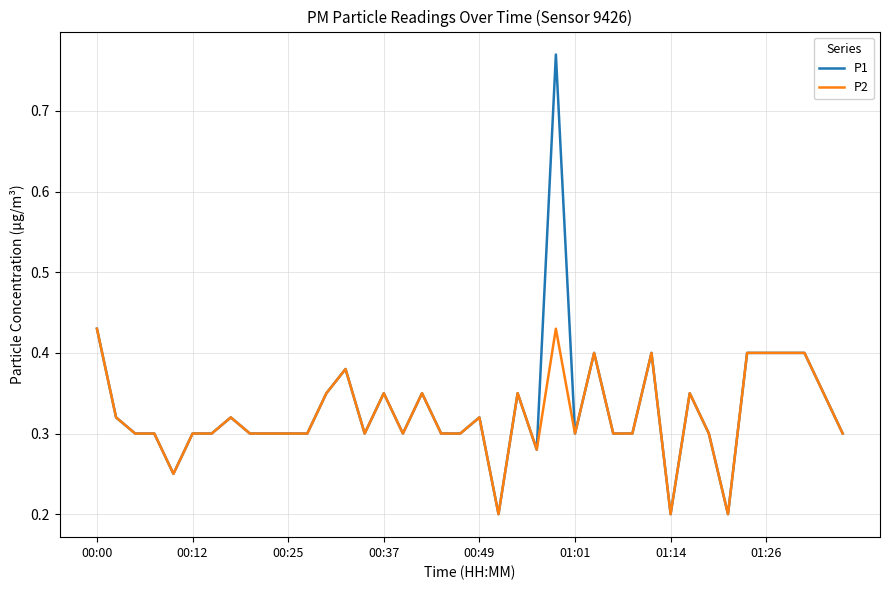

List the series in order of their peak value, lowest first.

P2, P1